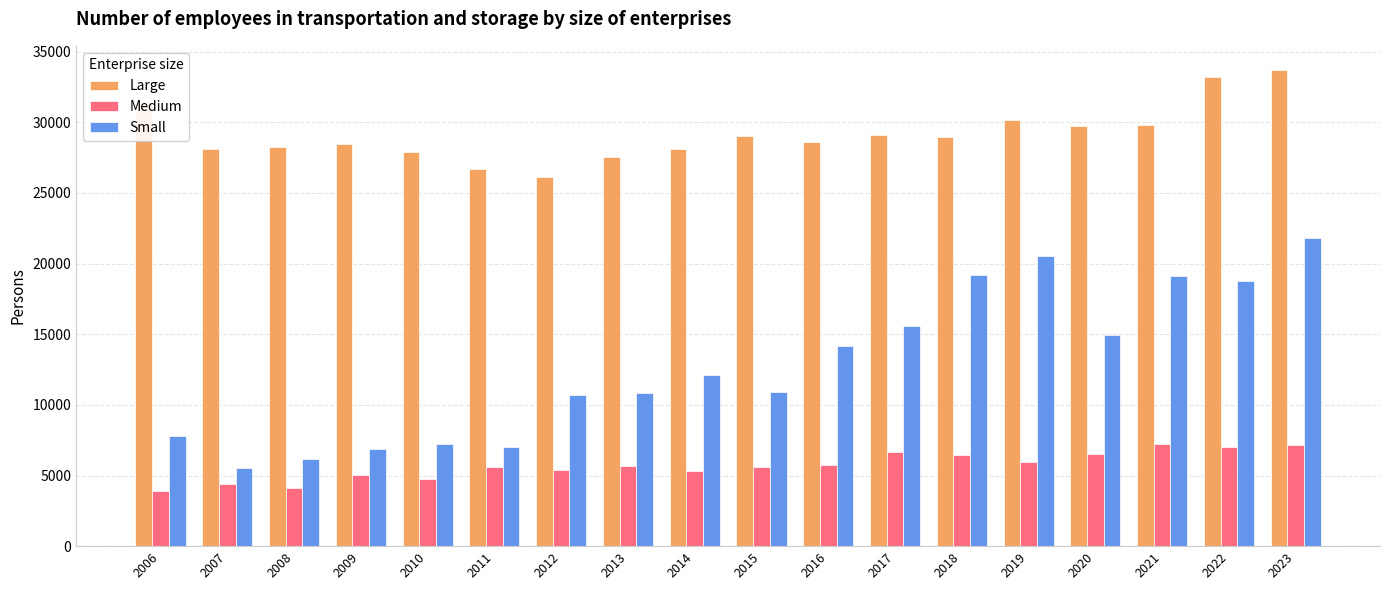

True or false: Small has a value of 9527.3 at 2021.

False